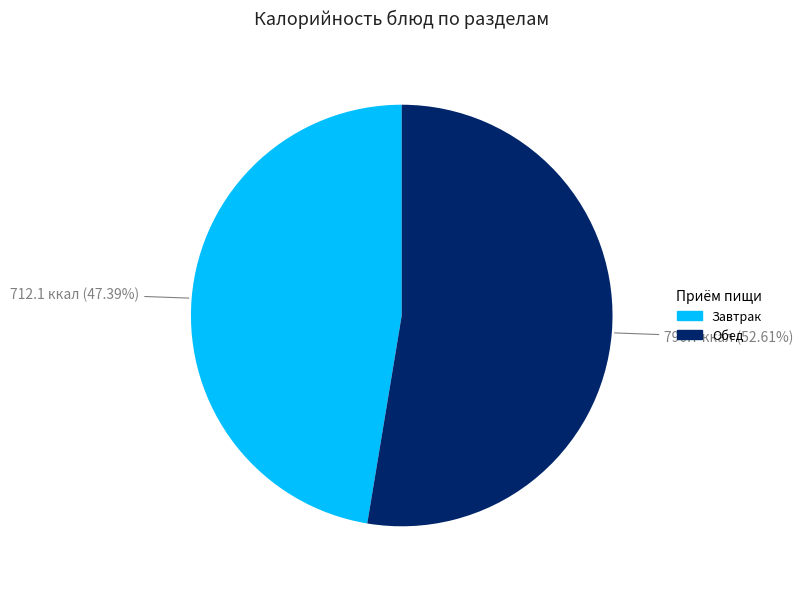

Which category has the smallest portion of the pie?

Завтрак